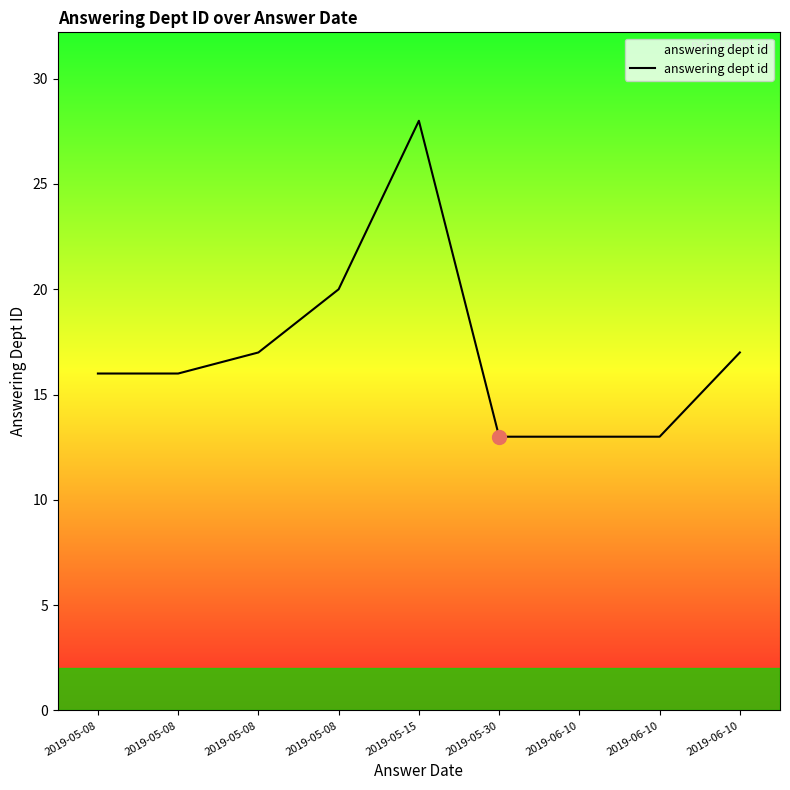

At which label does the data first exceed 16?

2019-05-08